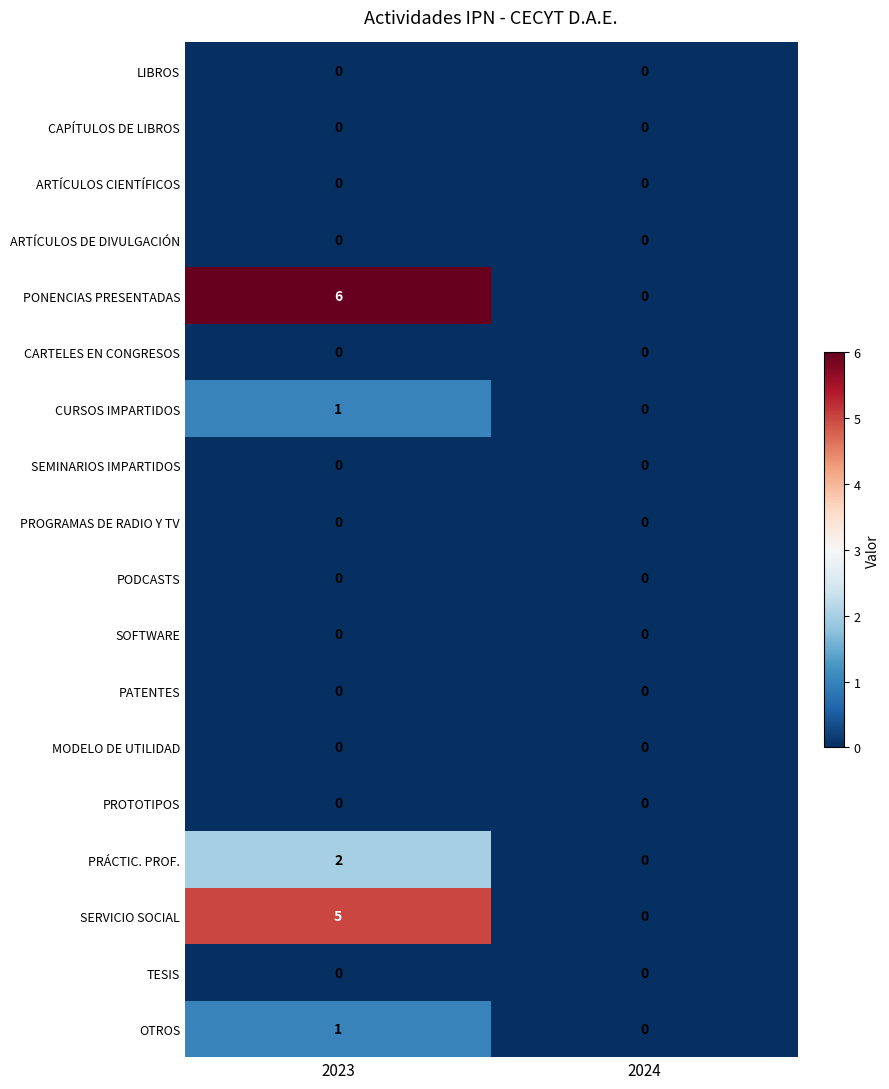

At which category is the sum across all series the highest?

2023